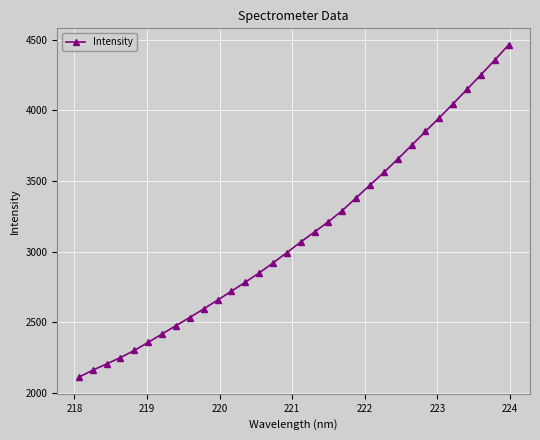

What is the maximum value shown in the chart?

4463.4